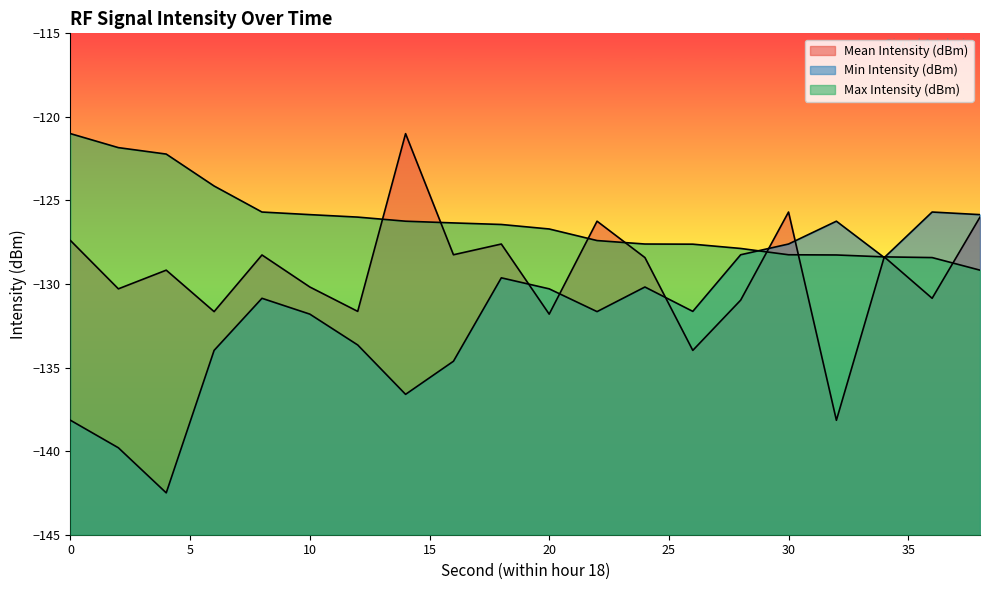

How many intersections are there between Min Intensity (dBm) and Max Intensity (dBm)?

3